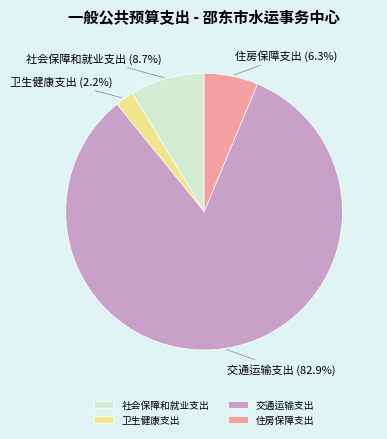

Between 住房保障支出 and 卫生健康支出, which is larger?

住房保障支出